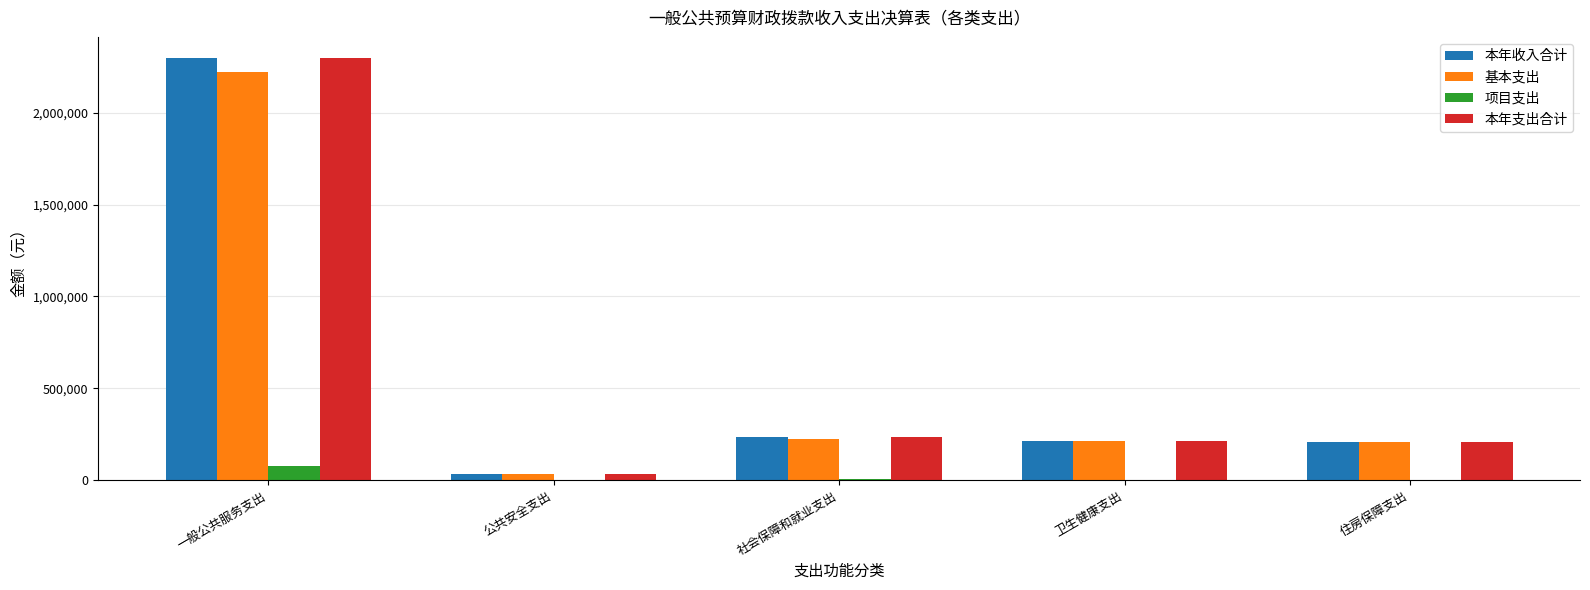

What is the total value across all series at 住房保障支出?

630231.0